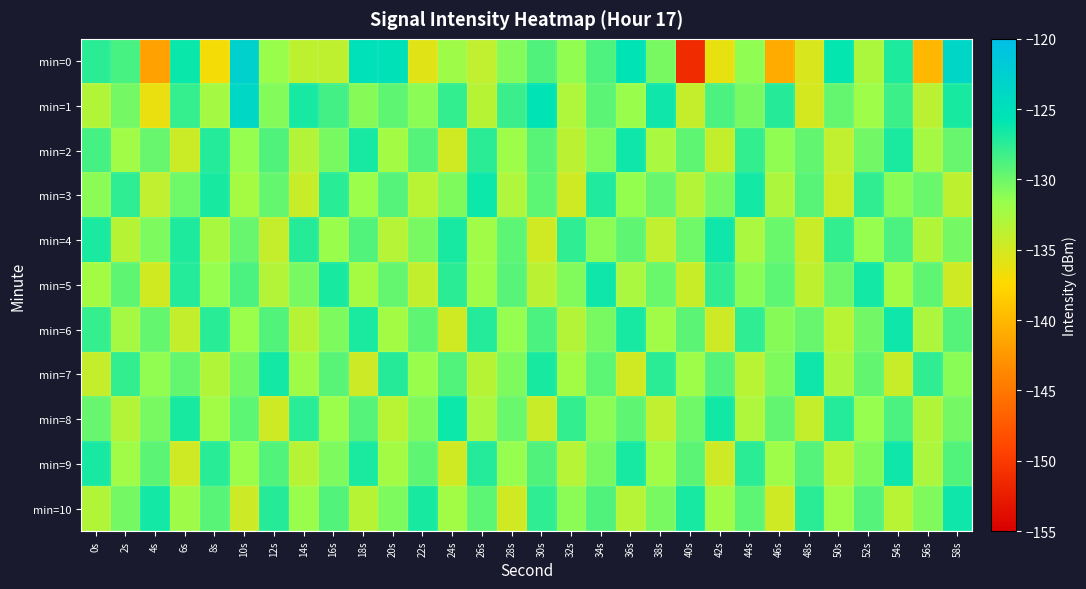

Reading left to right, list all the values displayed in this chart.

min=0: 0s=-127.5	2s=-128.6	4s=-141.7	6s=-126.2	8s=-136.9	10s=-122.8	12s=-131.7	14s=-133.7	16s=-133.8	18s=-125.0	20s=-125.3	22s=-135.7	24s=-132.0	26s=-133.9	28s=-130.8	30s=-128.9	32s=-131.4	34s=-128.8	36s=-125.6	38s=-130.5	40s=-151.3	42s=-136.3	44s=-131.3	46s=-141.0	48s=-135.3	50s=-126.0	52s=-132.7	54s=-127.0	56s=-140.1	58s=-123.6
min=1: 0s=-133.1	2s=-130.3	4s=-136.3	6s=-127.9	8s=-132.4	10s=-123.7	12s=-130.8	14s=-126.7	16s=-128.5	18s=-130.9	20s=-129.5	22s=-131.2	24s=-127.8	26s=-133.4	28s=-128.1	30s=-125.6	32s=-132.9	34s=-129.3	36s=-131.7	38s=-126.4	40s=-134.2	42s=-128.8	44s=-130.5	46s=-127.3	48s=-135.1	50s=-129.7	52s=-131.9	54s=-128.2	56s=-133.6	58s=-126.8
min=2: 0s=-128.5	2s=-132.1	4s=-129.8	6s=-134.5	8s=-127.2	10s=-131.6	12s=-128.9	14s=-133.2	16s=-130.4	18s=-126.7	20s=-132.3	22s=-129.1	24s=-134.8	26s=-127.5	28s=-131.9	30s=-129.2	32s=-133.6	34s=-130.8	36s=-126.4	38s=-132.7	40s=-129.5	42s=-134.1	44s=-127.8	46s=-131.3	48s=-129.6	50s=-133.9	52s=-130.2	54s=-126.9	56s=-132.5	58s=-129.8
min=3: 0s=-131.2	2s=-127.6	4s=-133.9	6s=-130.1	8s=-126.8	10s=-132.4	12s=-129.7	14s=-134.3	16s=-127.4	18s=-131.8	20s=-129.1	22s=-133.5	24s=-130.7	26s=-126.3	28s=-132.9	30s=-129.4	32s=-134.7	34s=-127.1	36s=-131.5	38s=-129.8	40s=-133.2	42s=-130.4	44s=-126.6	46s=-132.8	48s=-129.2	50s=-134.5	52s=-127.7	54s=-131.1	56s=-129.9	58s=-133.8
min=4: 0s=-126.9	2s=-133.4	4s=-130.6	6s=-127.0	8s=-132.6	10s=-129.8	12s=-134.2	14s=-127.3	16s=-131.7	18s=-129.0	20s=-133.3	22s=-130.5	24s=-126.7	26s=-132.1	28s=-129.4	30s=-134.8	32s=-127.6	34s=-131.2	36s=-129.5	38s=-133.9	40s=-130.1	42s=-126.4	44s=-132.7	46s=-129.9	48s=-134.4	50s=-127.8	52s=-131.6	54s=-128.8	56s=-133.1	58s=-130.3
min=5: 0s=-132.3	2s=-129.5	4s=-134.9	6s=-127.2	8s=-131.6	10s=-128.8	12s=-133.2	14s=-130.5	16s=-126.8	18s=-132.4	20s=-129.7	22s=-134.0	24s=-127.5	26s=-131.9	28s=-129.2	30s=-133.6	32s=-130.8	34s=-126.4	36s=-132.7	38s=-129.9	40s=-134.3	42s=-127.7	44s=-131.1	46s=-129.4	48s=-133.8	50s=-130.0	52s=-126.6	54s=-132.2	56s=-129.5	58s=-134.7
min=6: 0s=-127.9	2s=-132.5	4s=-129.7	6s=-134.1	8s=-127.4	10s=-131.8	12s=-129.0	14s=-133.4	16s=-130.6	18s=-126.9	20s=-132.3	22s=-129.5	24s=-134.8	26s=-127.2	28s=-131.6	30s=-128.8	32s=-133.2	34s=-130.4	36s=-126.7	38s=-132.1	40s=-129.3	42s=-134.6	44s=-127.6	46s=-131.0	48s=-129.8	50s=-133.5	52s=-130.2	54s=-126.4	56s=-132.8	58s=-129.1
min=7: 0s=-134.2	2s=-127.8	4s=-131.4	6s=-129.7	8s=-133.1	10s=-130.3	12s=-126.6	14s=-132.0	16s=-129.2	18s=-134.6	20s=-127.3	22s=-131.7	24s=-129.0	26s=-133.4	28s=-130.6	30s=-126.8	32s=-132.2	34s=-129.4	36s=-134.8	38s=-127.5	40s=-131.9	42s=-129.1	44s=-133.5	46s=-130.7	48s=-126.4	50s=-132.8	52s=-129.6	54s=-134.3	56s=-127.7	58s=-131.1
min=8: 0s=-129.8	2s=-133.2	4s=-130.4	6s=-126.8	8s=-132.2	10s=-129.4	12s=-134.7	14s=-127.4	16s=-131.8	18s=-129.1	20s=-133.5	22s=-130.7	24s=-126.3	26s=-132.7	28s=-129.9	30s=-134.4	32s=-127.8	34s=-131.2	36s=-129.5	38s=-133.9	40s=-130.1	42s=-126.5	44s=-132.9	46s=-129.6	48s=-134.1	50s=-127.2	52s=-131.6	54s=-128.8	56s=-133.1	58s=-130.3
min=9: 0s=-126.7	2s=-132.1	4s=-129.3	6s=-134.7	8s=-127.4	10s=-131.8	12s=-129.0	14s=-133.4	16s=-130.6	18s=-126.9	20s=-132.3	22s=-129.5	24s=-134.8	26s=-127.2	28s=-131.6	30s=-128.9	32s=-133.3	34s=-130.5	36s=-126.7	38s=-132.1	40s=-129.3	42s=-134.6	44s=-127.5	46s=-131.9	48s=-129.1	50s=-133.5	52s=-130.7	54s=-126.4	56s=-132.8	58s=-129.0
min=10: 0s=-133.1	2s=-130.3	4s=-126.6	6s=-132.0	8s=-129.2	10s=-134.6	12s=-127.3	14s=-131.7	16s=-129.0	18s=-133.4	20s=-130.6	22s=-126.8	24s=-132.2	26s=-129.4	28s=-134.8	30s=-127.6	32s=-131.2	34s=-128.9	36s=-133.3	38s=-130.5	40s=-126.7	42s=-132.1	44s=-129.4	46s=-134.7	48s=-127.5	50s=-131.9	52s=-129.1	54s=-133.5	56s=-130.7	58s=-126.4